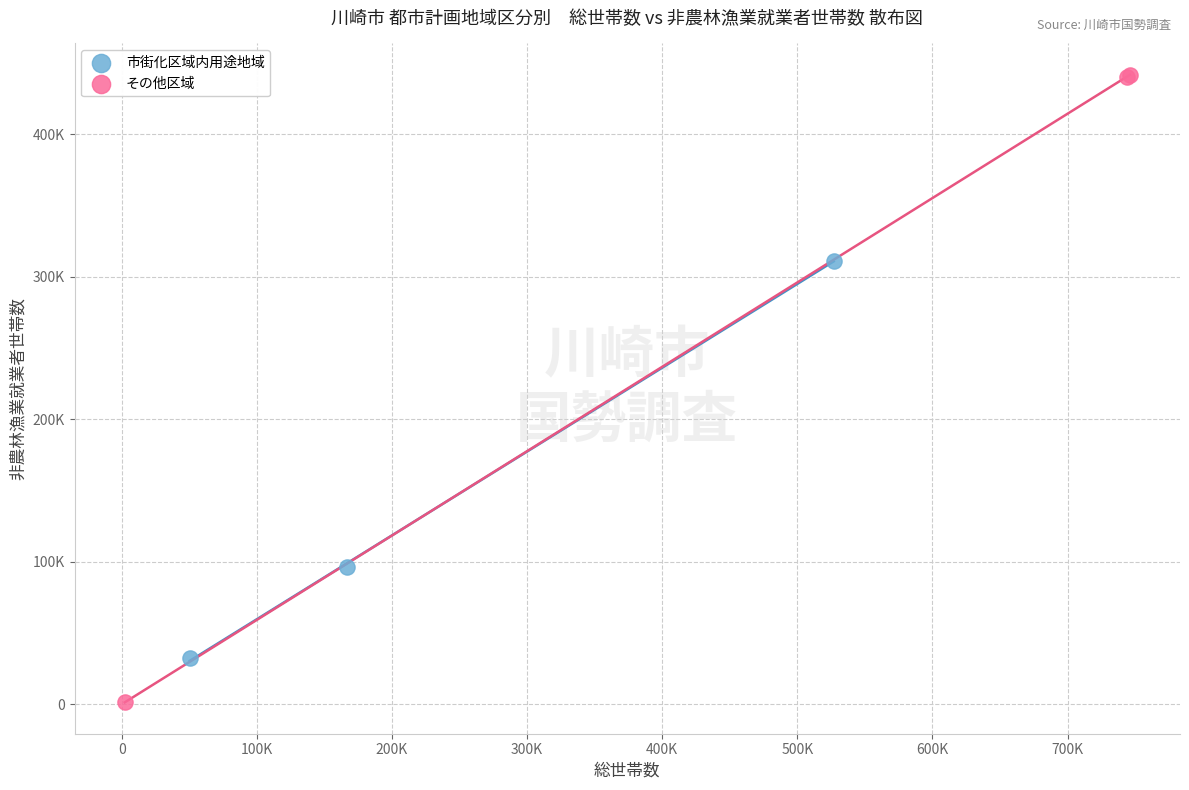

Which series contains the lowest Y value?

その他区域